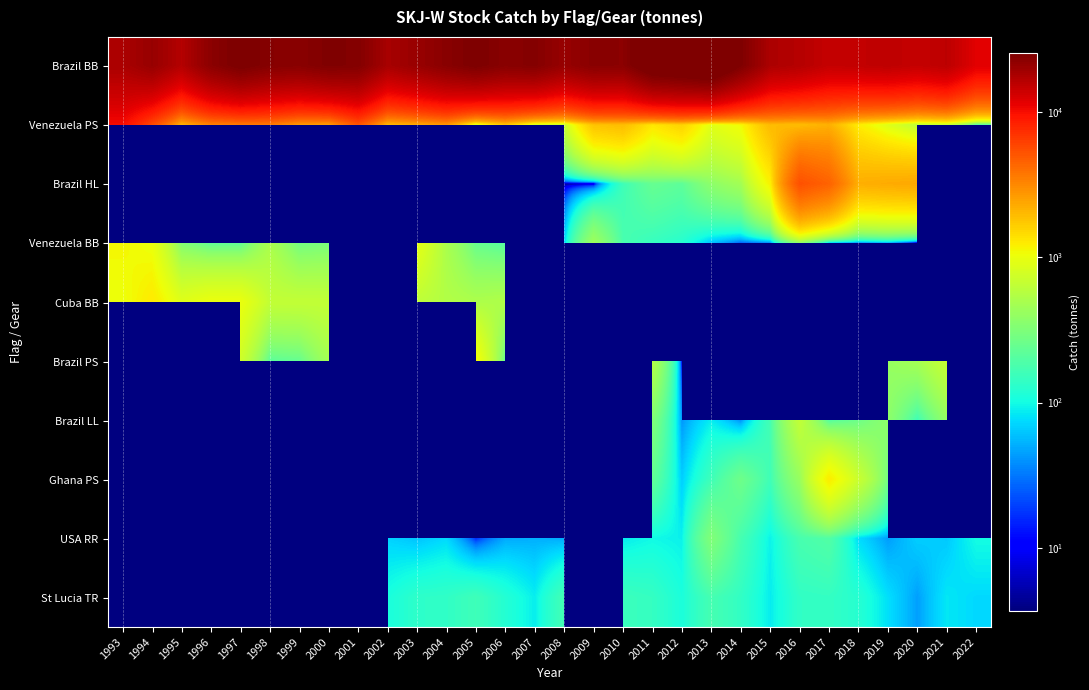

List the series in order of their peak value, highest first.

Brazil BB, Venezuela PS, Brazil HL, Venezuela BB, Cuba BB, Brazil PS, Brazil LL, Ghana PS, USA RR, St Lucia TR